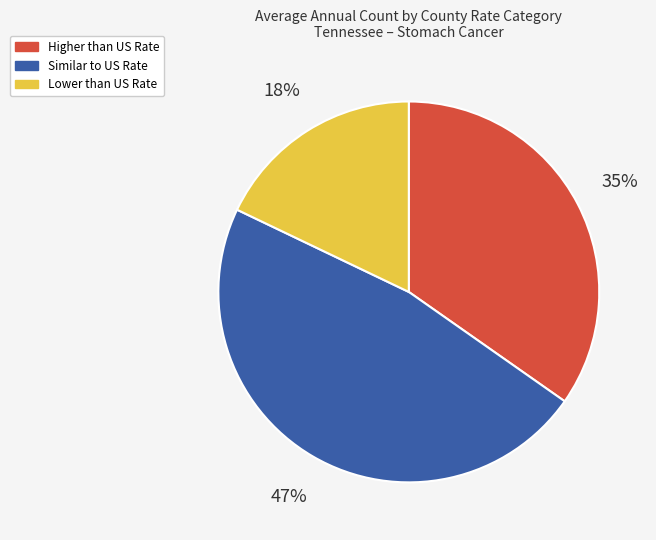

To the nearest percent, what portion does Similar to US Rate represent?

47%